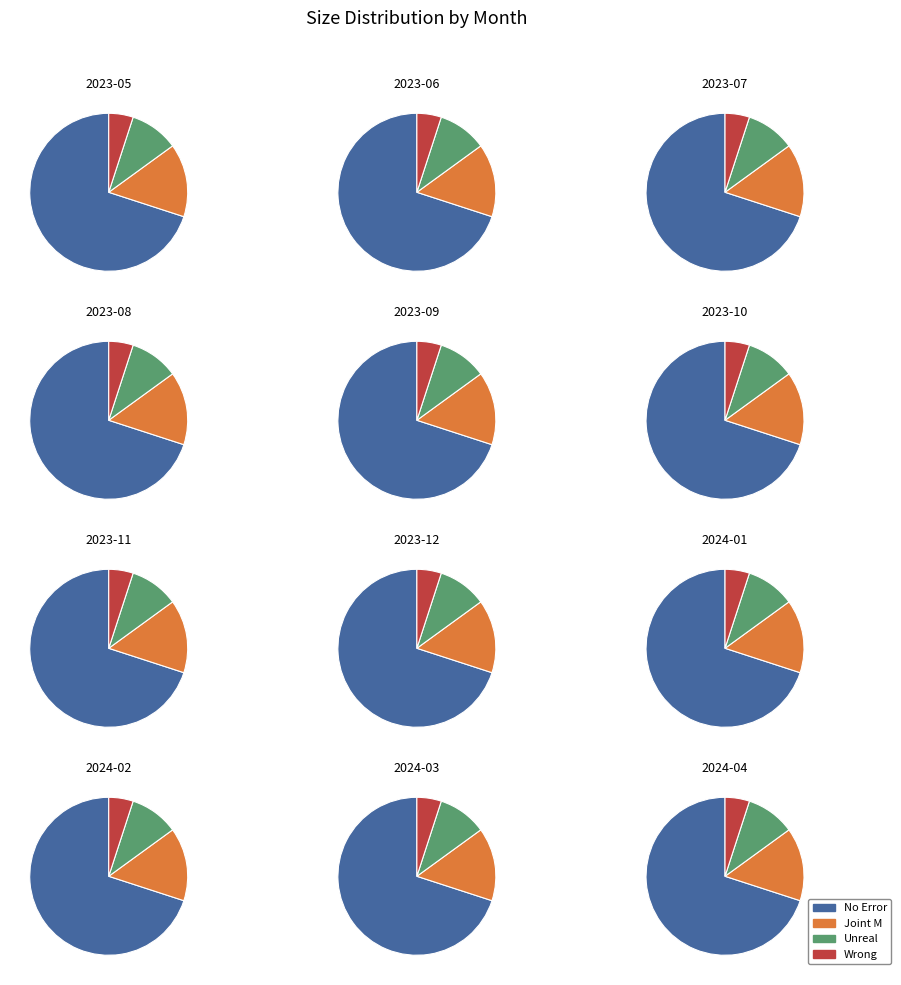

Is there any slice that represents more than half of the pie?

Yes